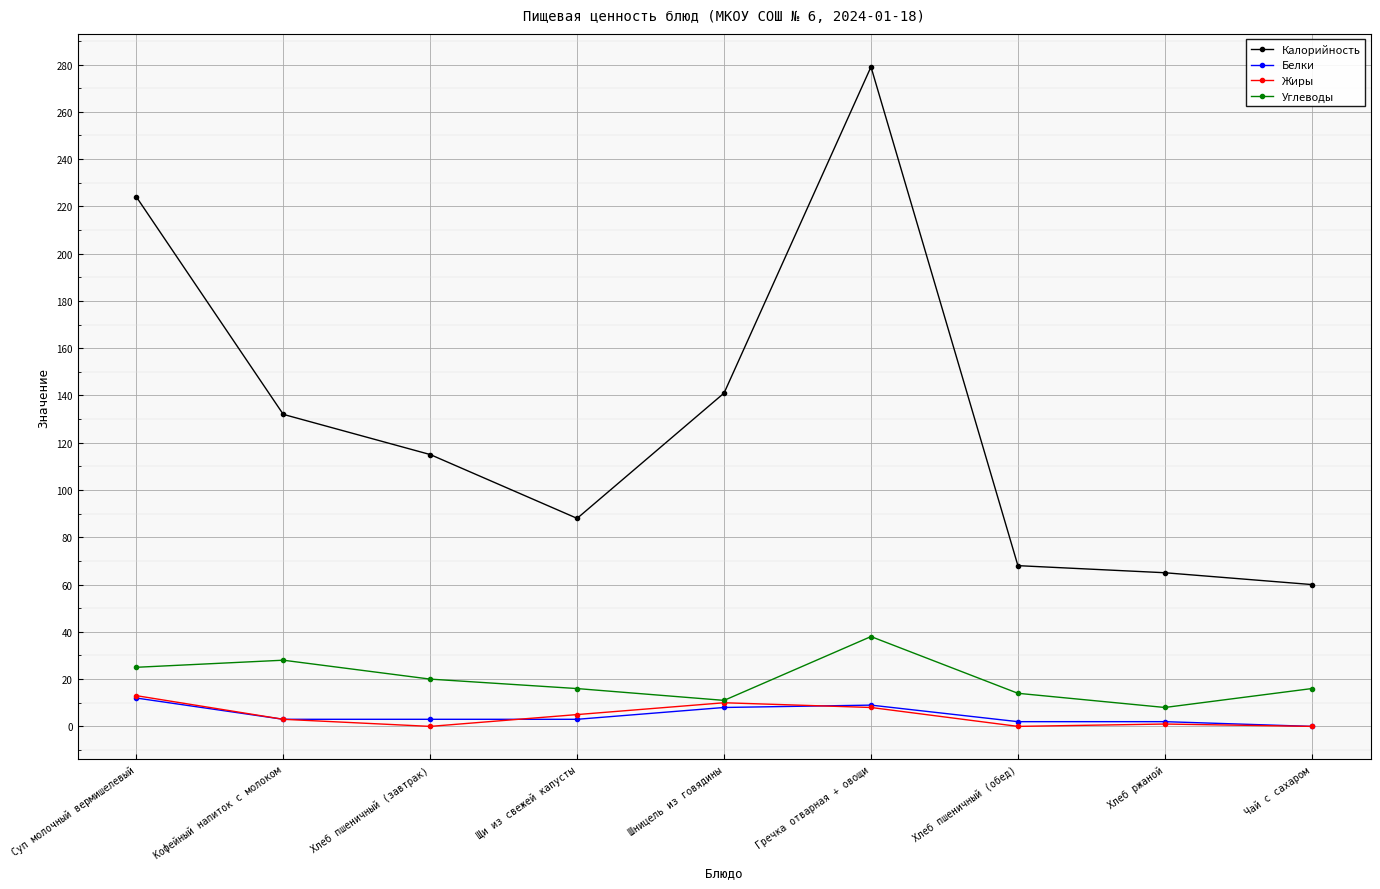

What is the label of the 5th point from the left?

Шницель из говядины